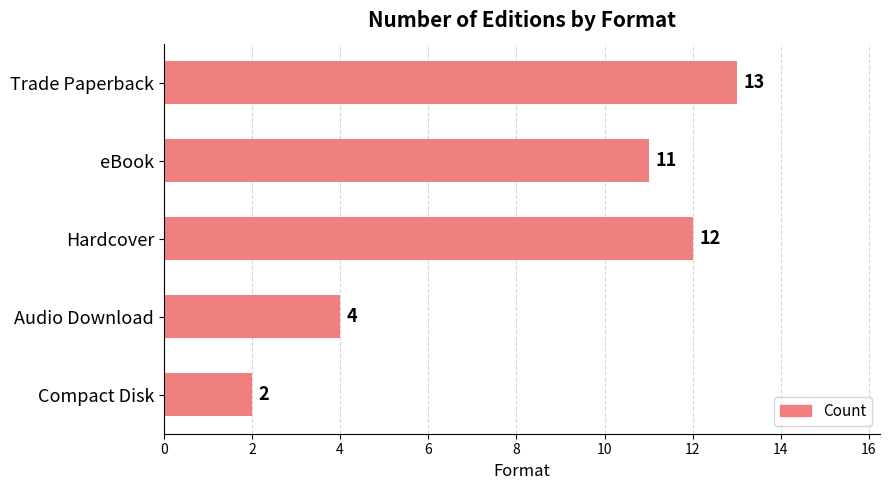

List the labels in order of value, smallest first.

Compact Disk, Audio Download, eBook, Hardcover, Trade Paperback